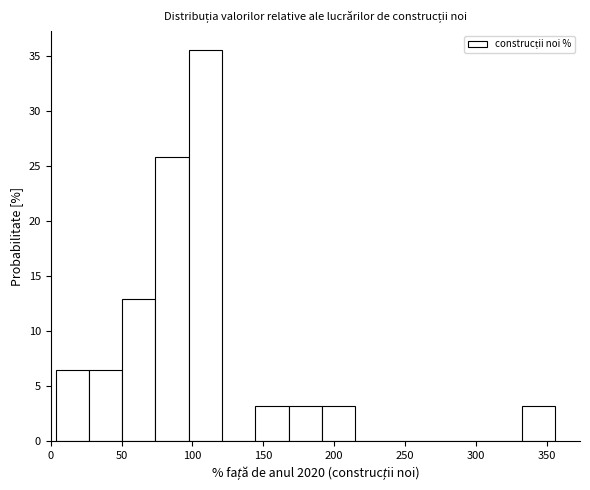

Over which range of the x-axis is the bar tallest?

95 to 120